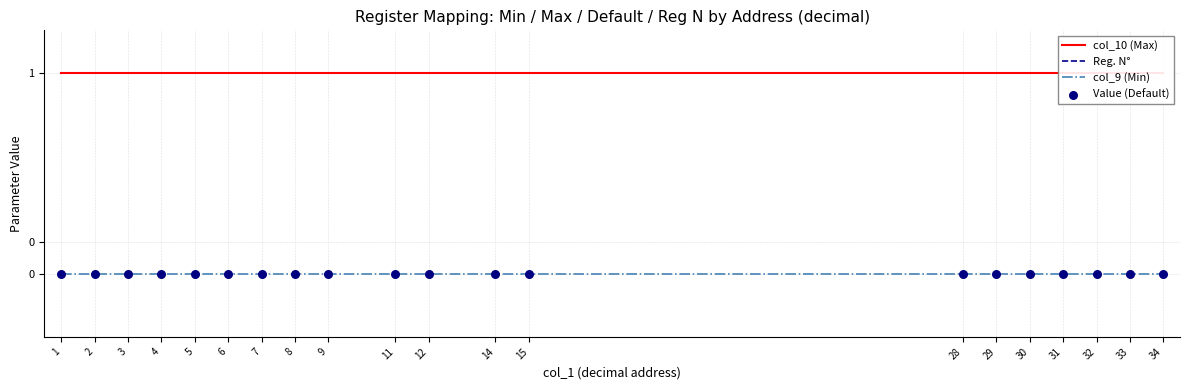

At how many categories does at least one series exceed 0?

20